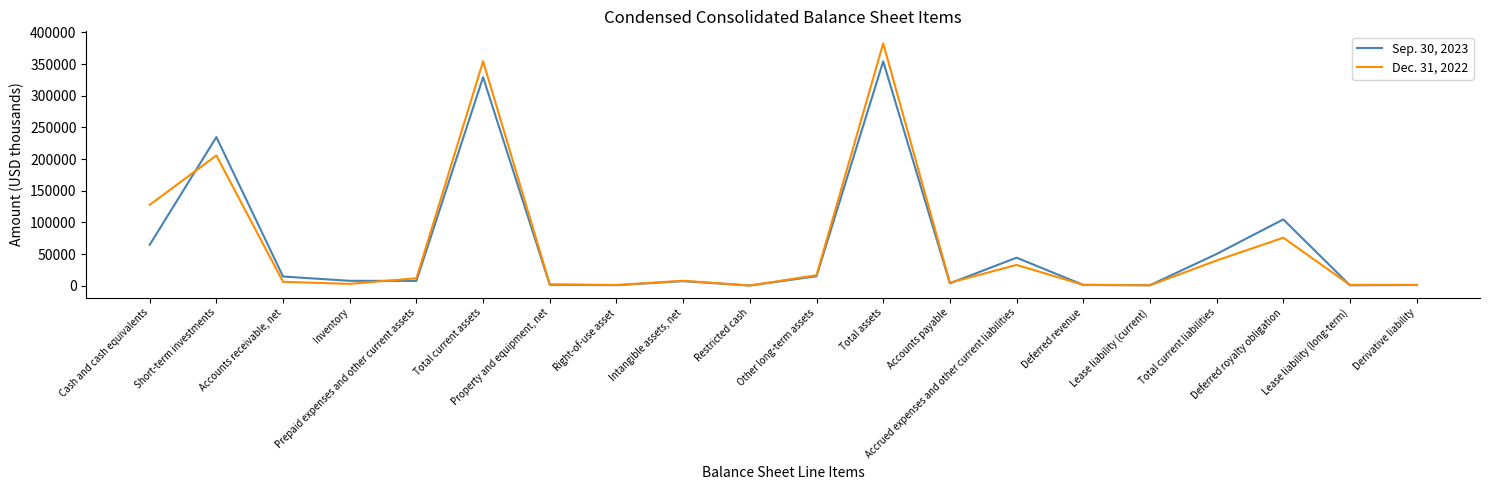

What is the lowest value of the Dec. 31, 2022 series?

328